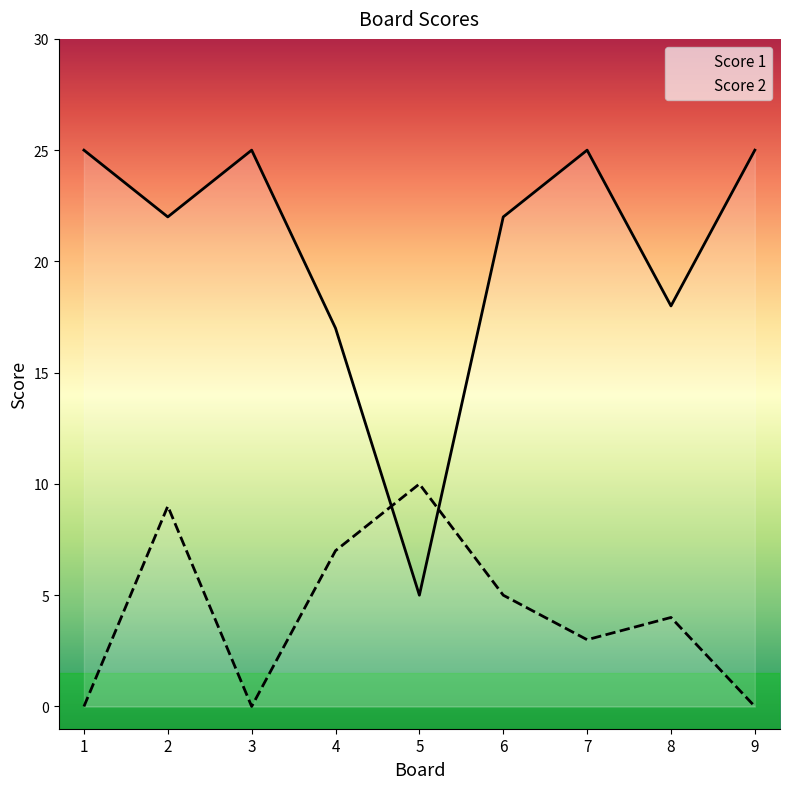

At which category does Score 2 reach its first local peak?

2